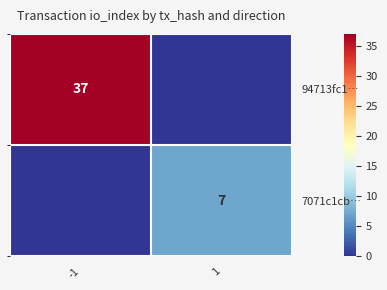

Rank the series by their maximum value, from highest to lowest.

94713fc1…, 7071c1cb…